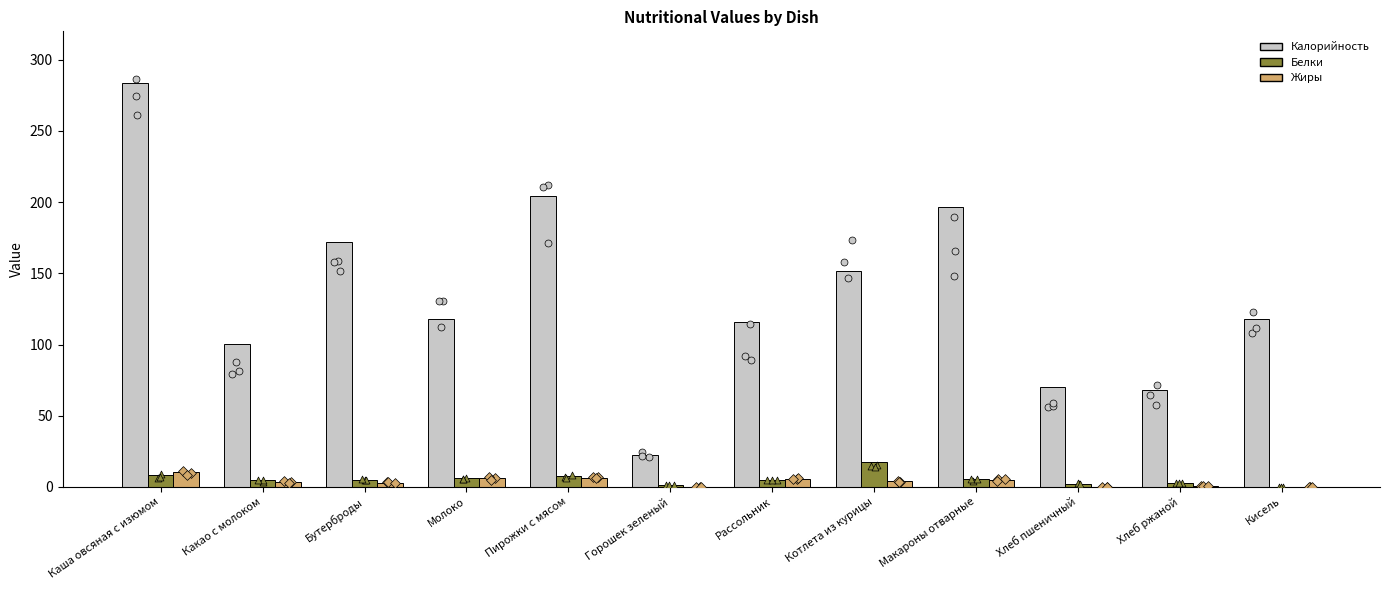

Is the value of Калорийность at Макароны отварные greater than the value of Жиры at Кисель?

Yes